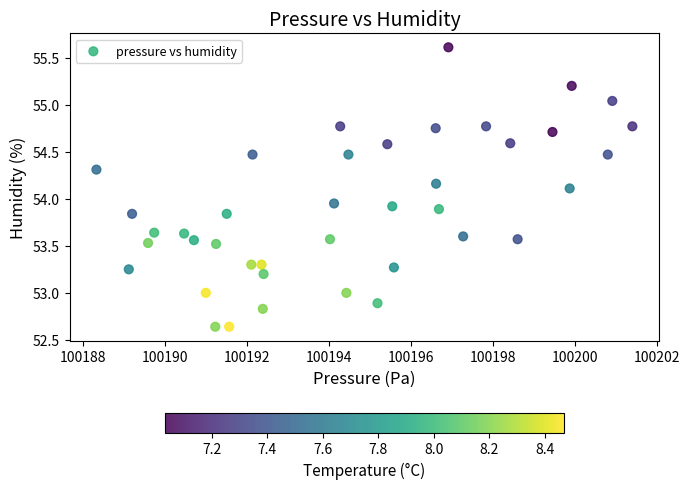

What is the range of Y values (max minus min)?

3.0